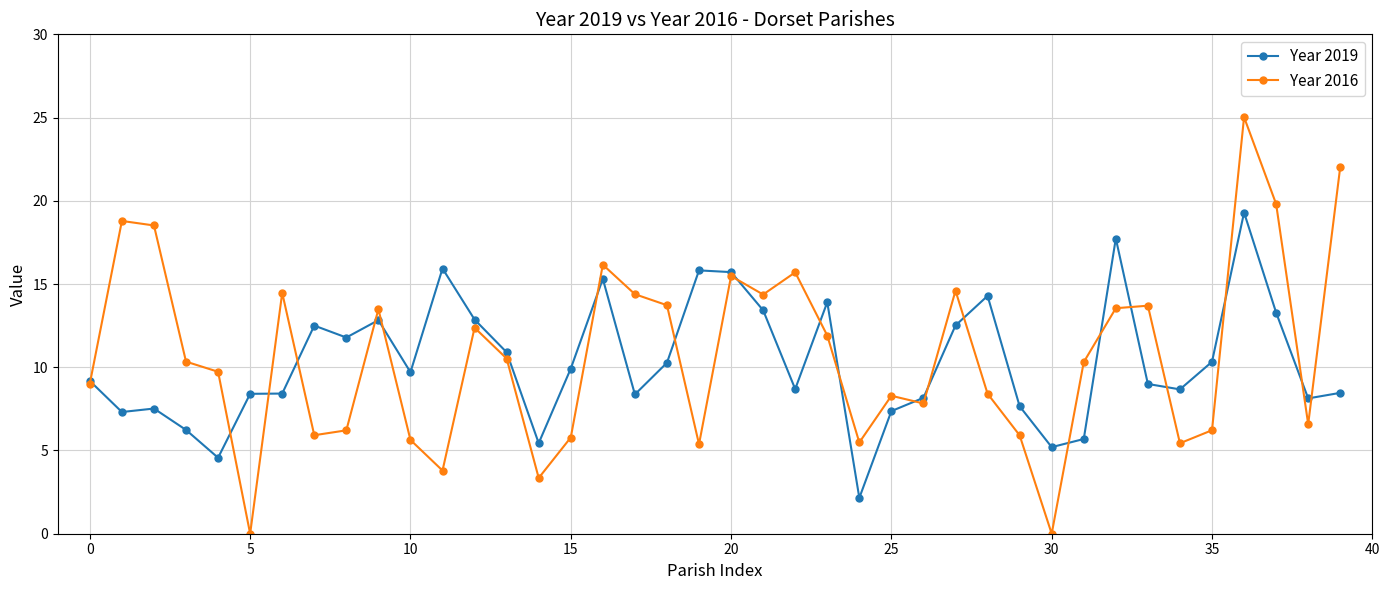

Which series has the widest spread of values?

Year 2016